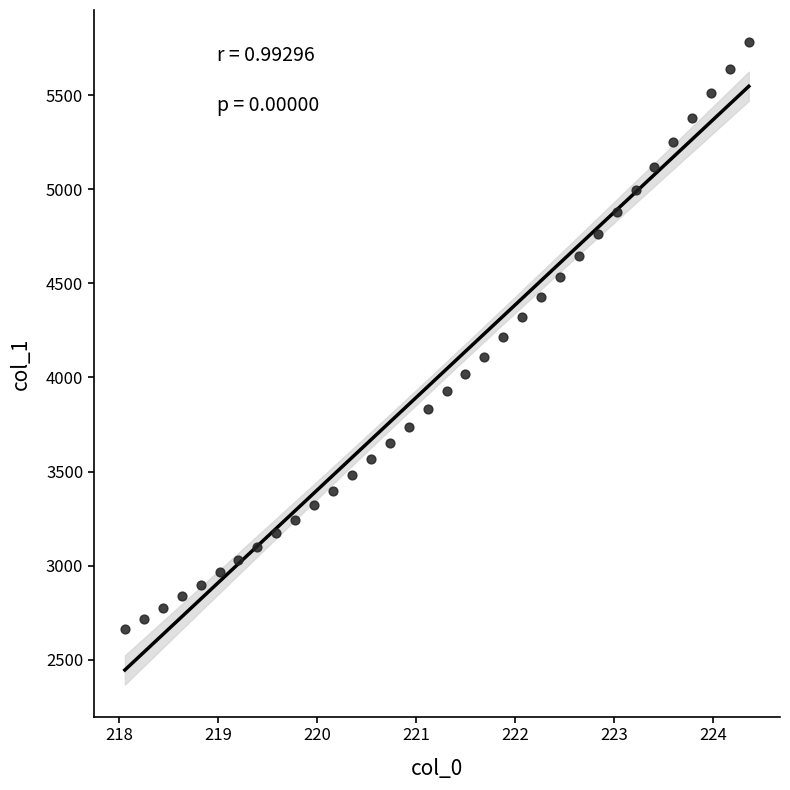

What is the range of X values (max minus min)?

6.3